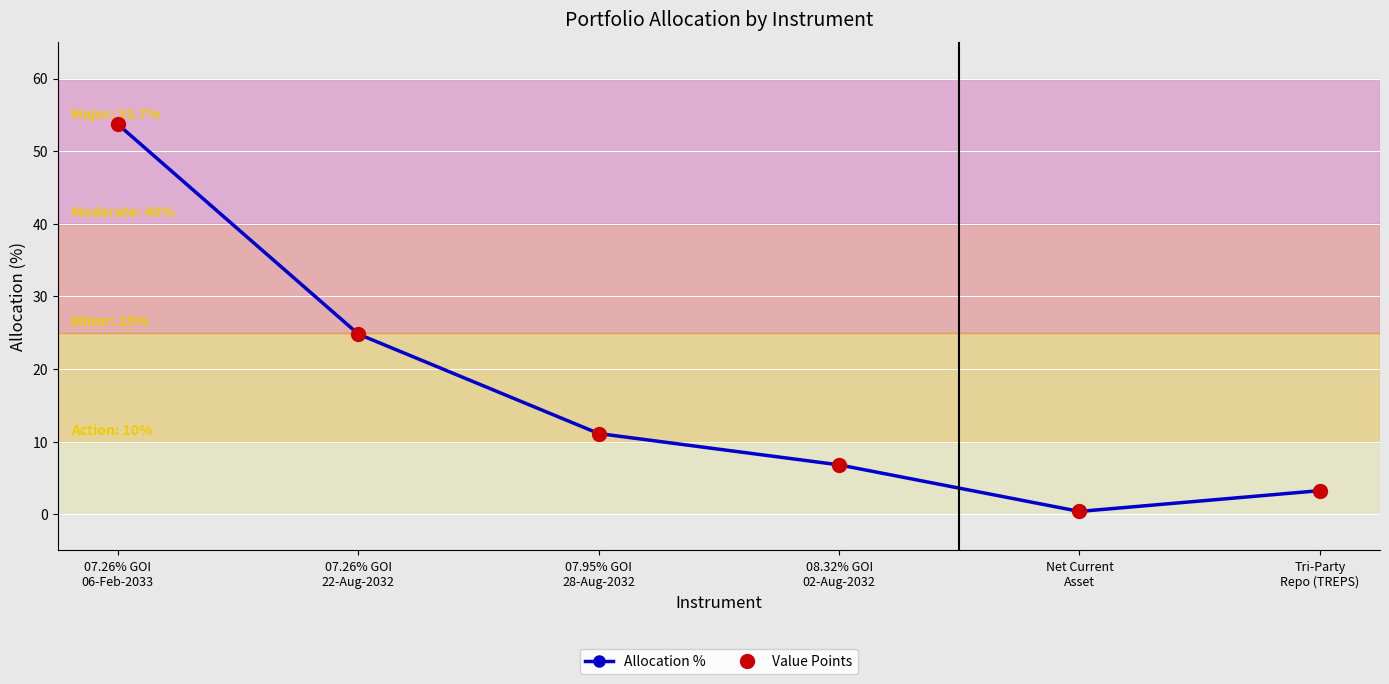

Which series changed the most between 07.95% GOI
28-Aug-2032 and Tri-Party
Repo (TREPS)?

Allocation %